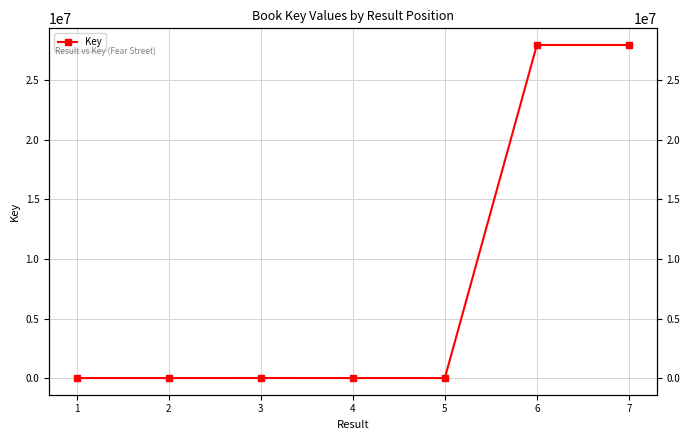

How many lines are shown in the chart?

1